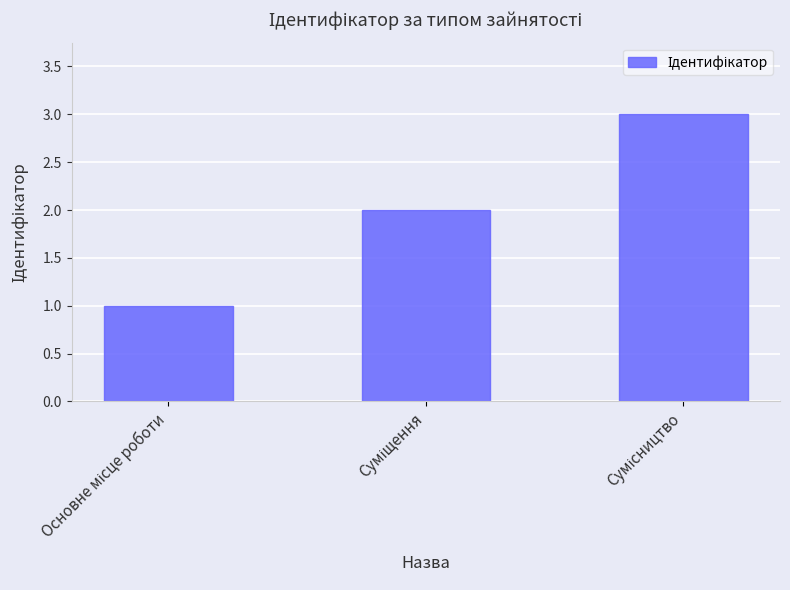

What is the maximum value shown in the chart?

3